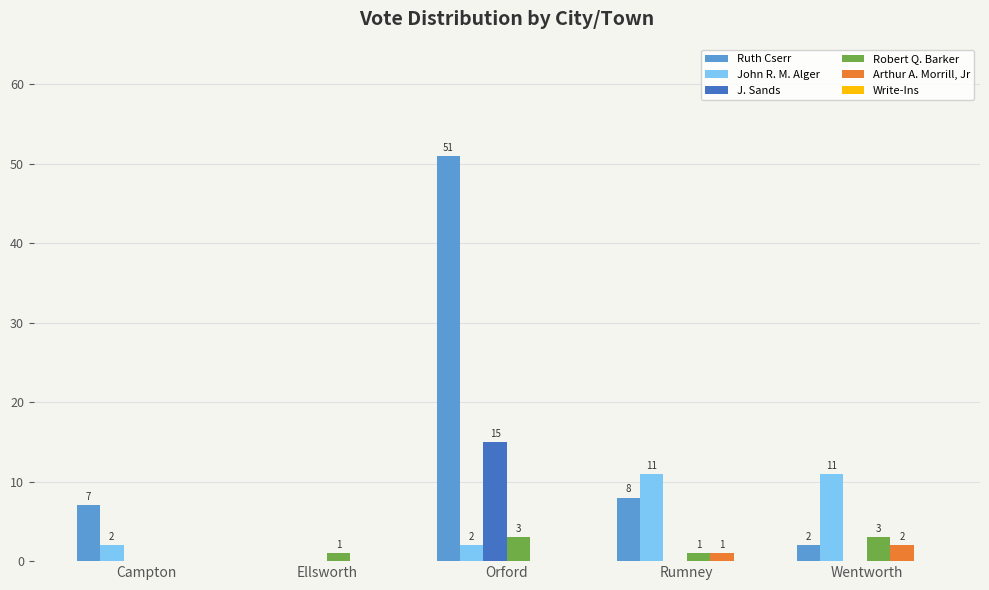

How many distinct data groups are displayed?

5